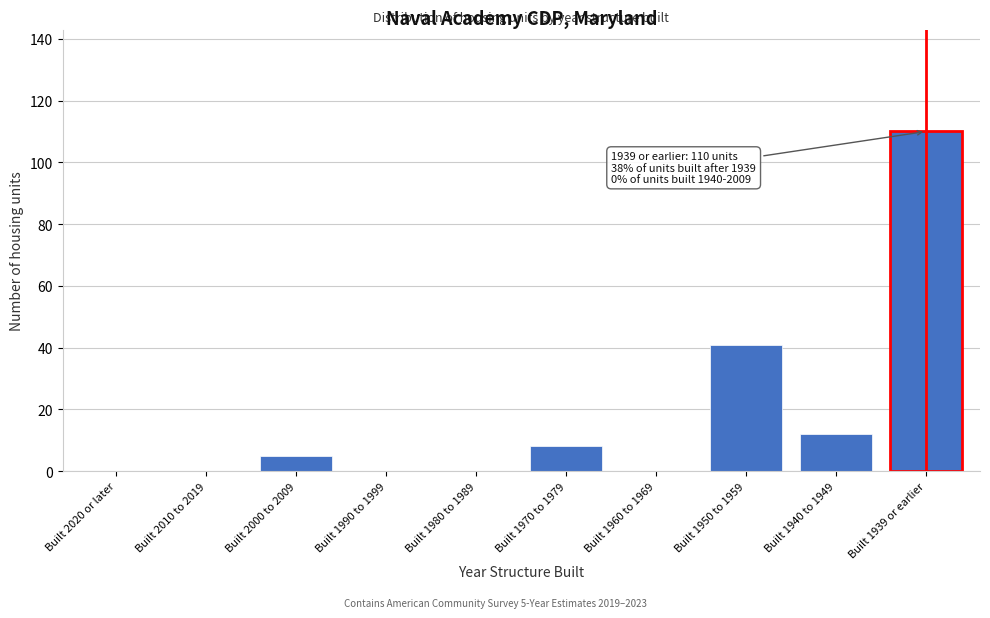

Reading left to right, extract all data points from this chart.

Built 2020 or later=0	Built 2010 to 2019=0	Built 2000 to 2009=5	Built 1990 to 1999=0	Built 1980 to 1989=0	Built 1970 to 1979=8	Built 1960 to 1969=0	Built 1950 to 1959=41	Built 1940 to 1949=12	Built 1939 or earlier=110